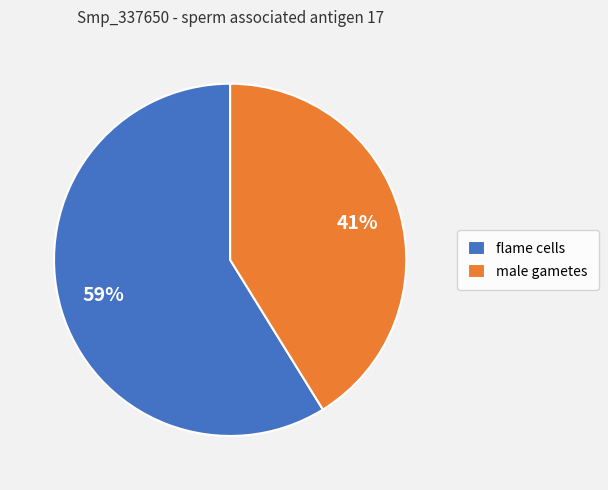

To the nearest percent, what is the difference between the largest and smallest slice percentages?

18%